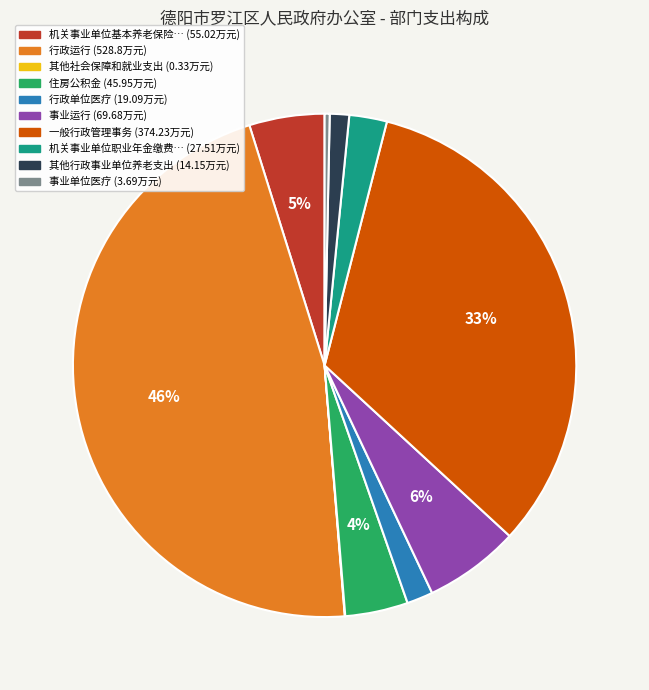

To the nearest percent, what is the difference between the largest and smallest slice percentages?

46%